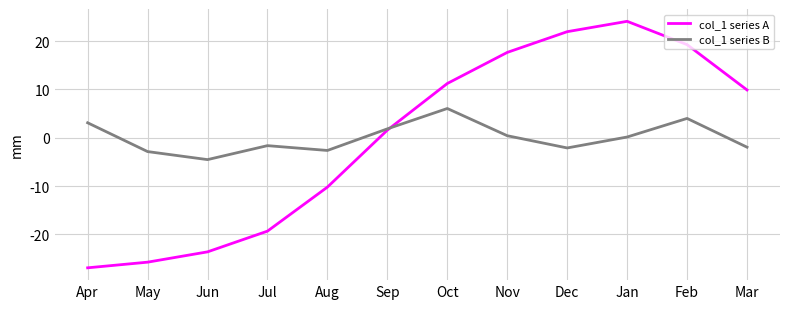

What position from the left is Feb?

11